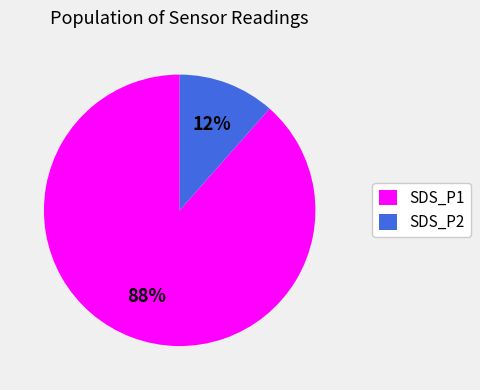

Is SDS_P2 the majority of the pie?

No